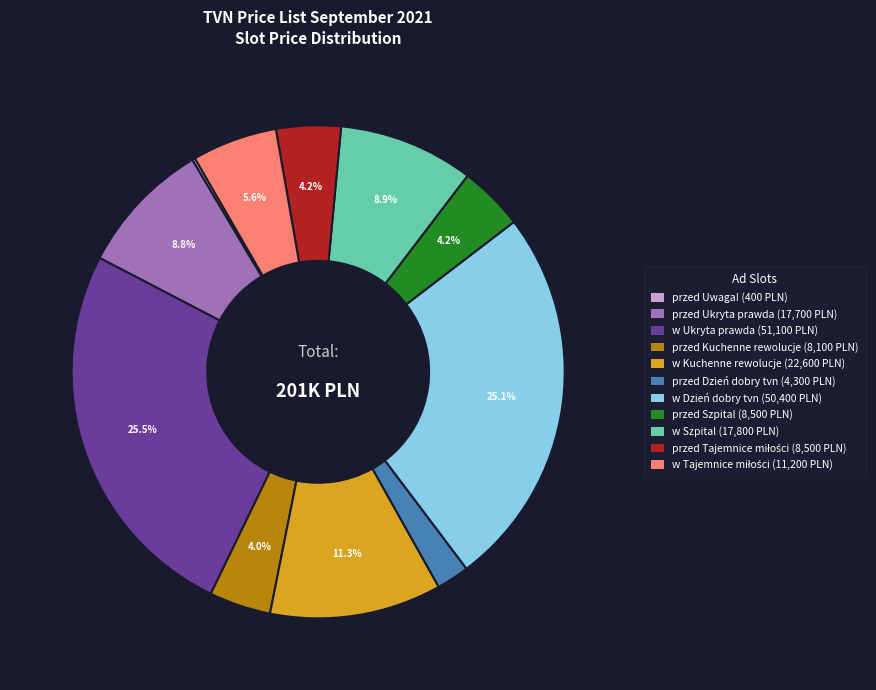

Approximately how many times larger is the value at przed Ukryta prawda compared to w Kuchenne rewolucje?

0.8